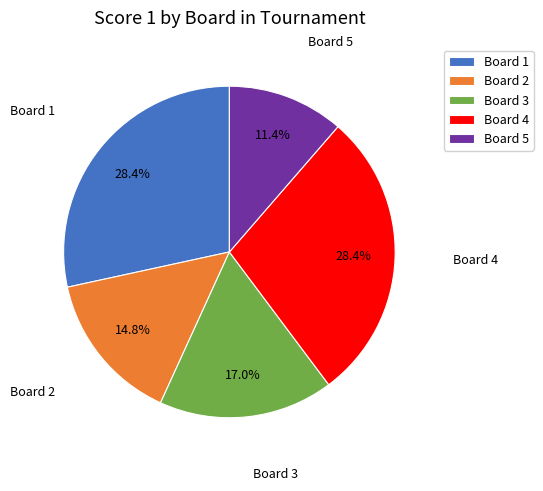

What percentage do Board 2 and Board 1 together represent?

43.2%